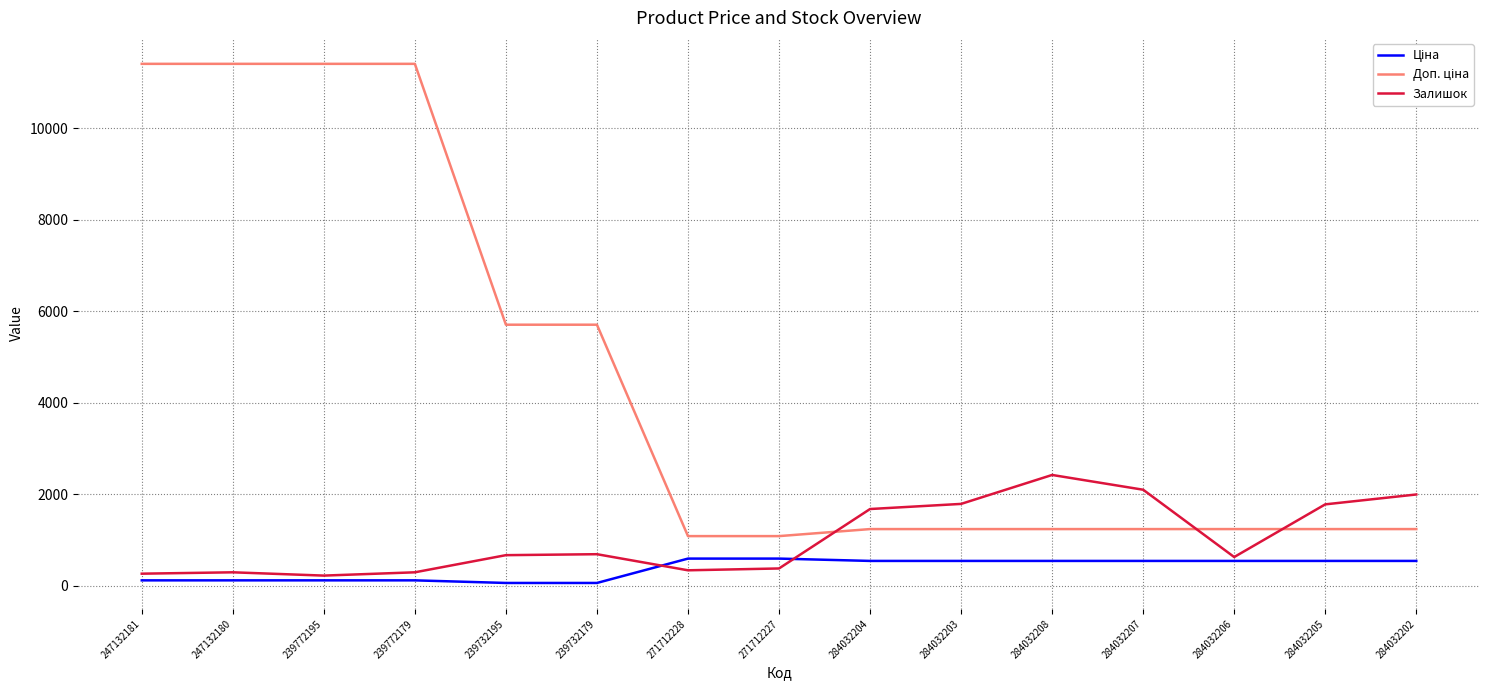

The Залишок series shows 290.0 at 247132180. True or false?

True